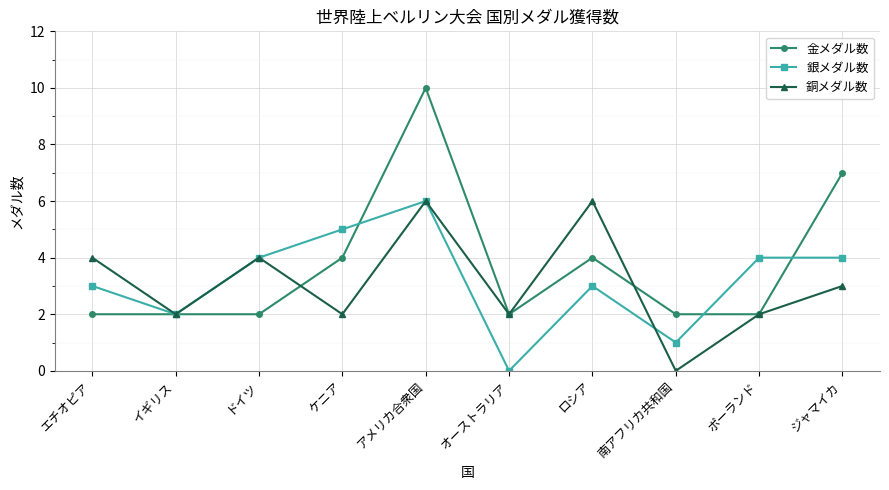

Which series has the largest total across all categories?

金メダル数